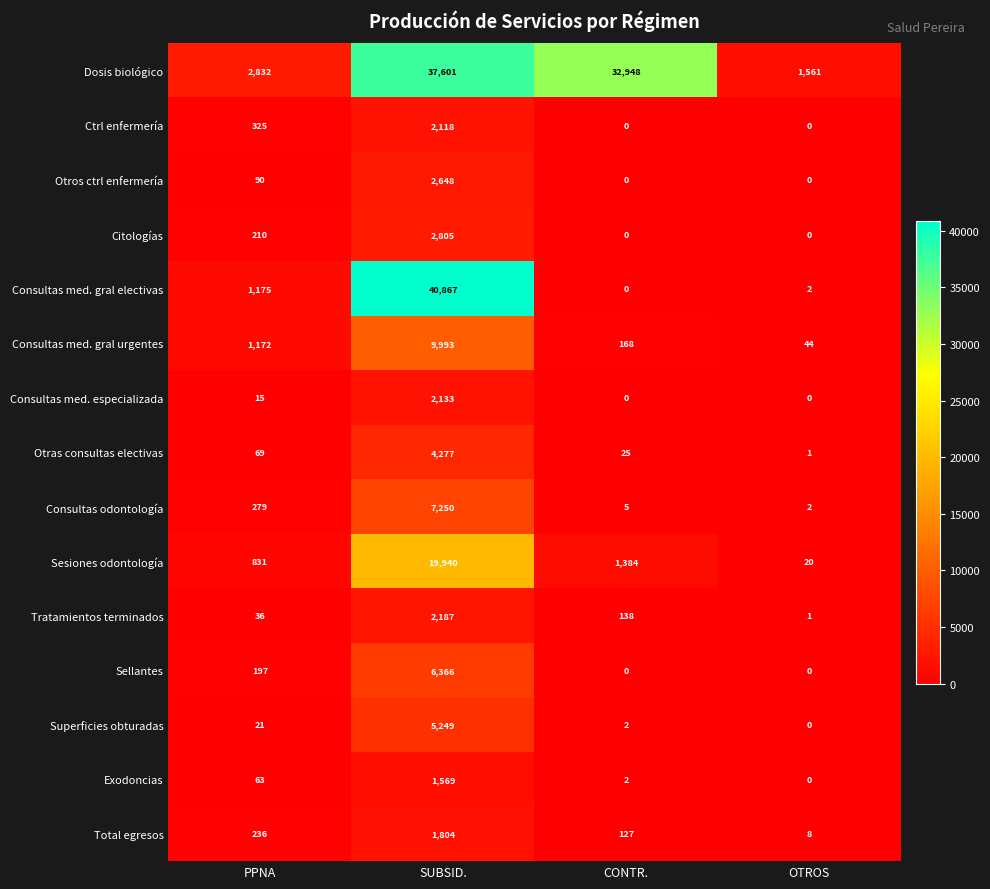

Count the Ctrl enfermería values in the range 0 to 2118.

4